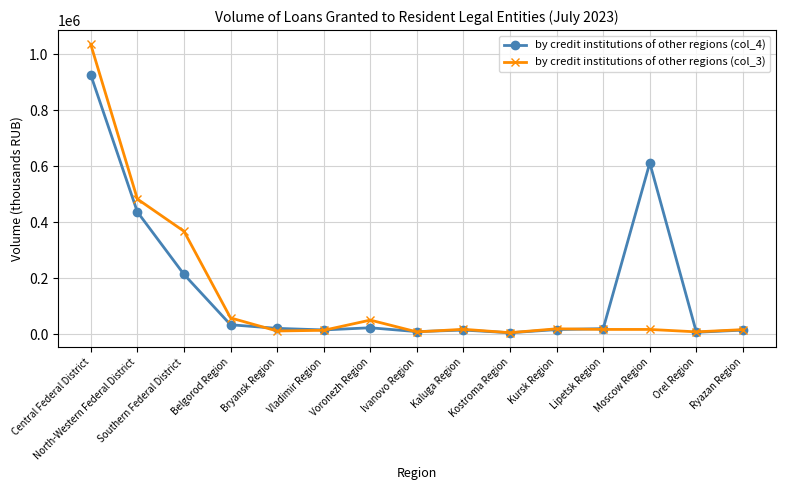

What is the label of the 4th point from the right?

Lipetsk Region